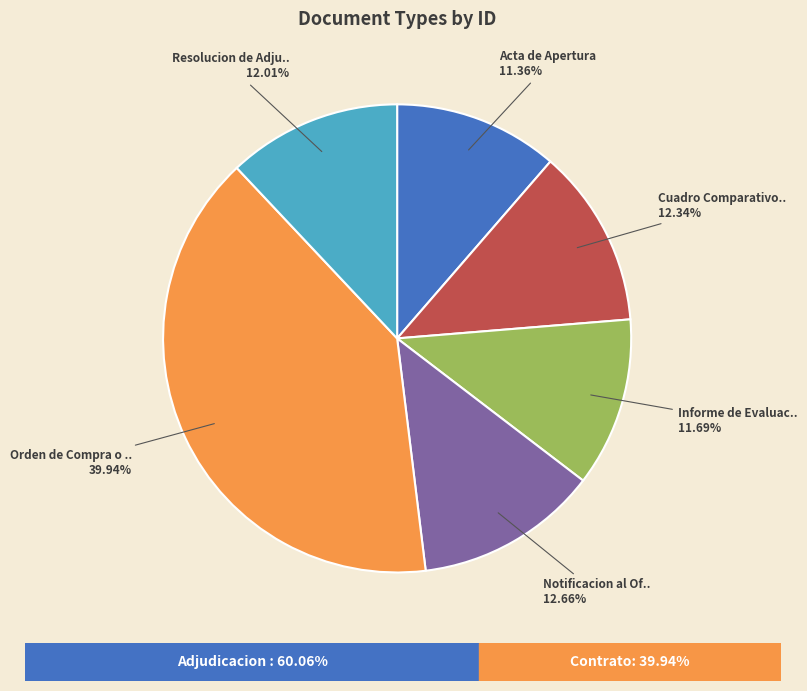

How many segments does this pie chart have?

6